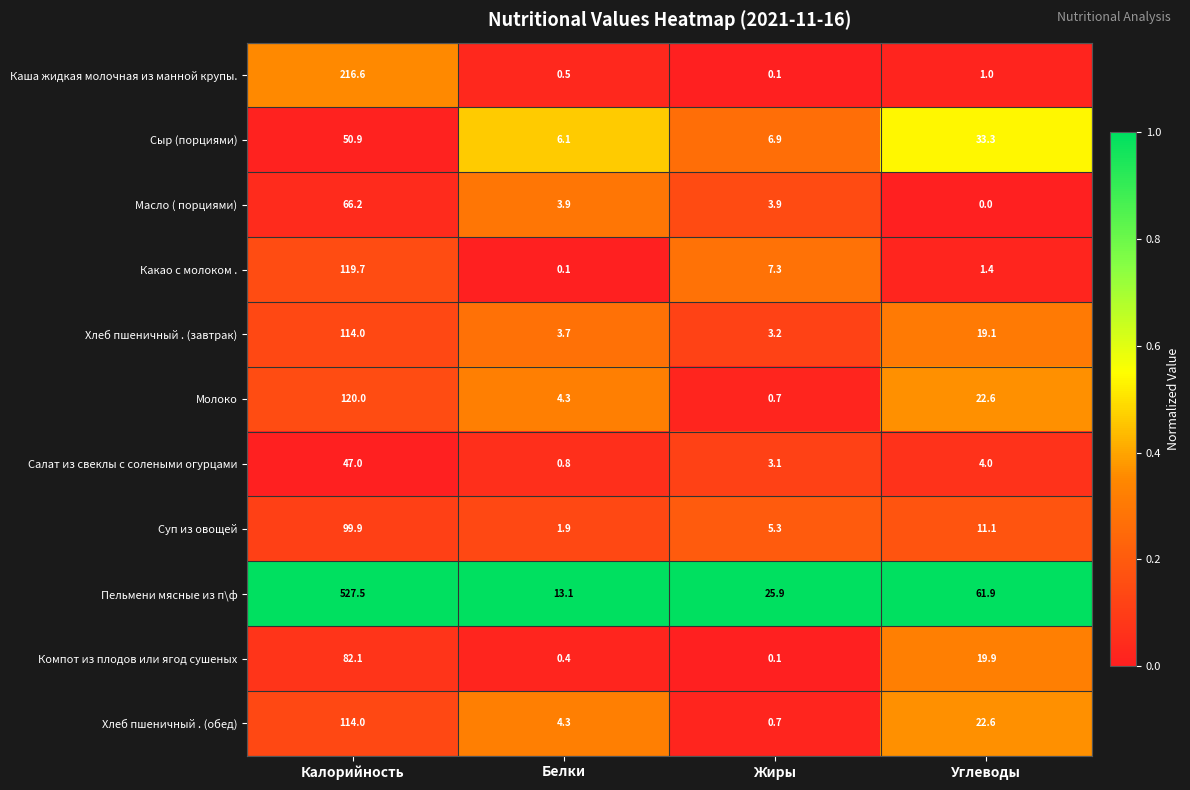

What is the greatest value displayed?

527.5